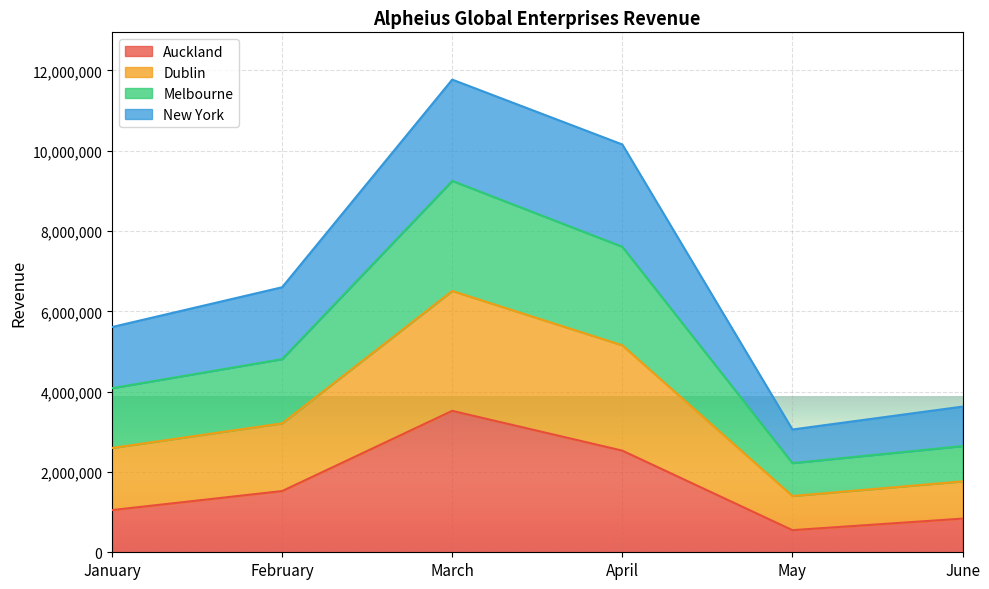

In Dublin, how many points are higher than both neighbors (excluding endpoints)?

1